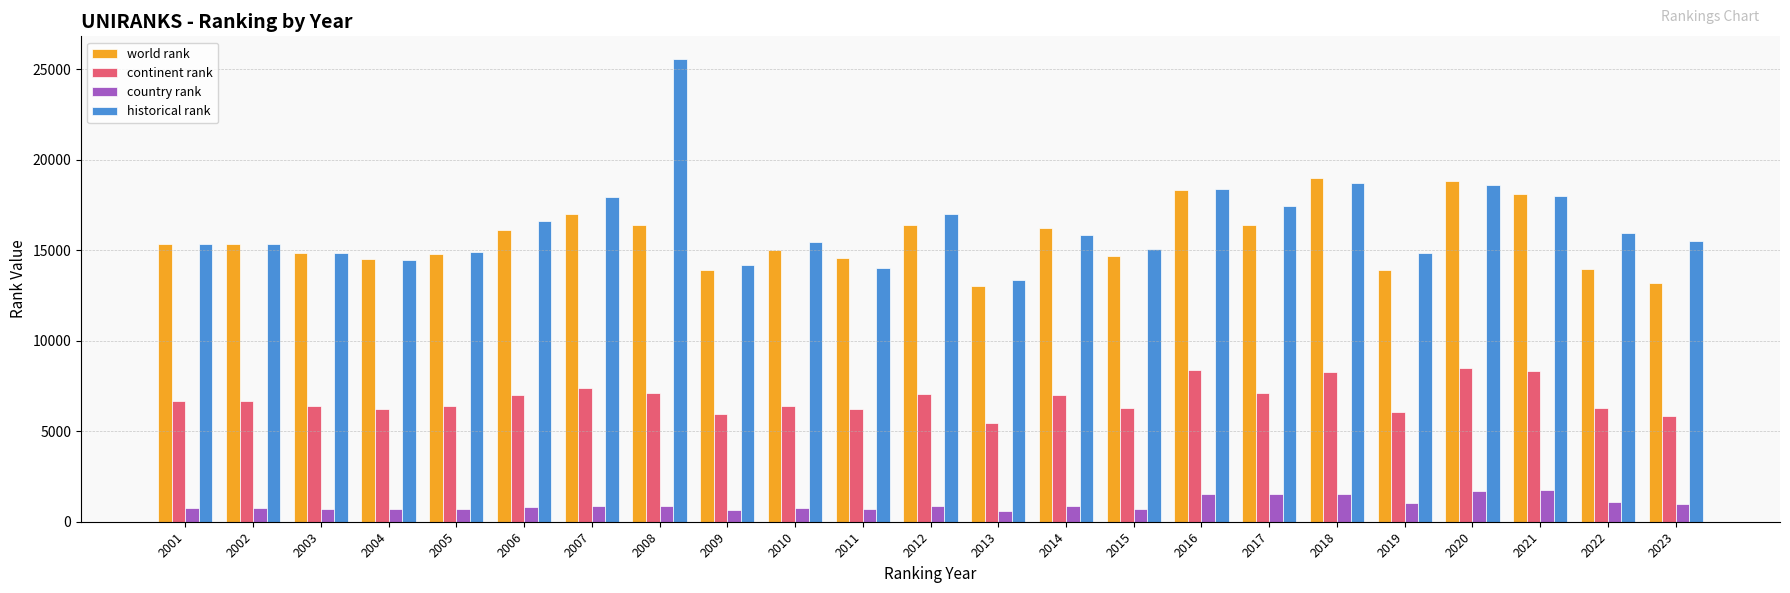

What is the minimum value shown in the chart?

601